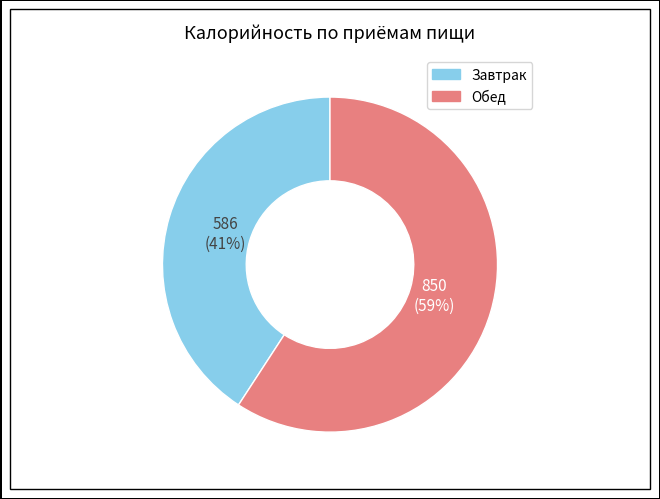

Count the number of slices in the pie.

2